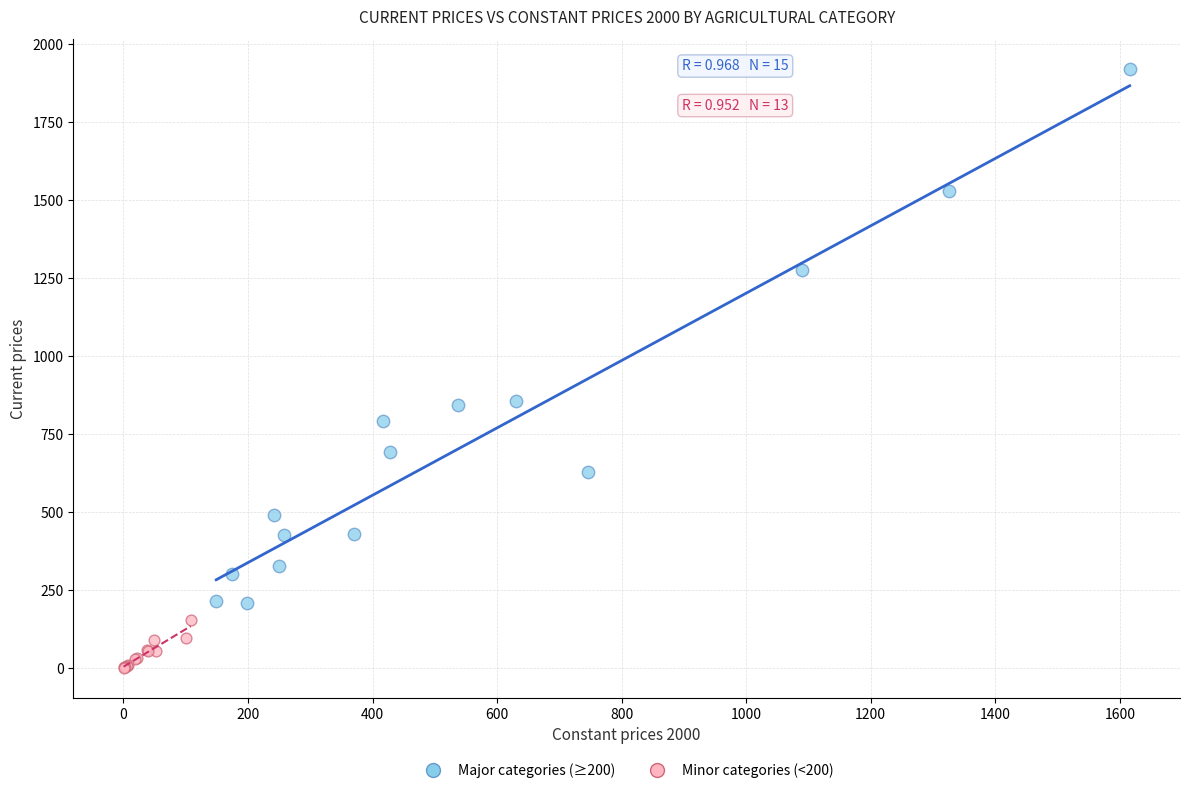

Which series has the widest spread of Y values?

Major categories (≥200)